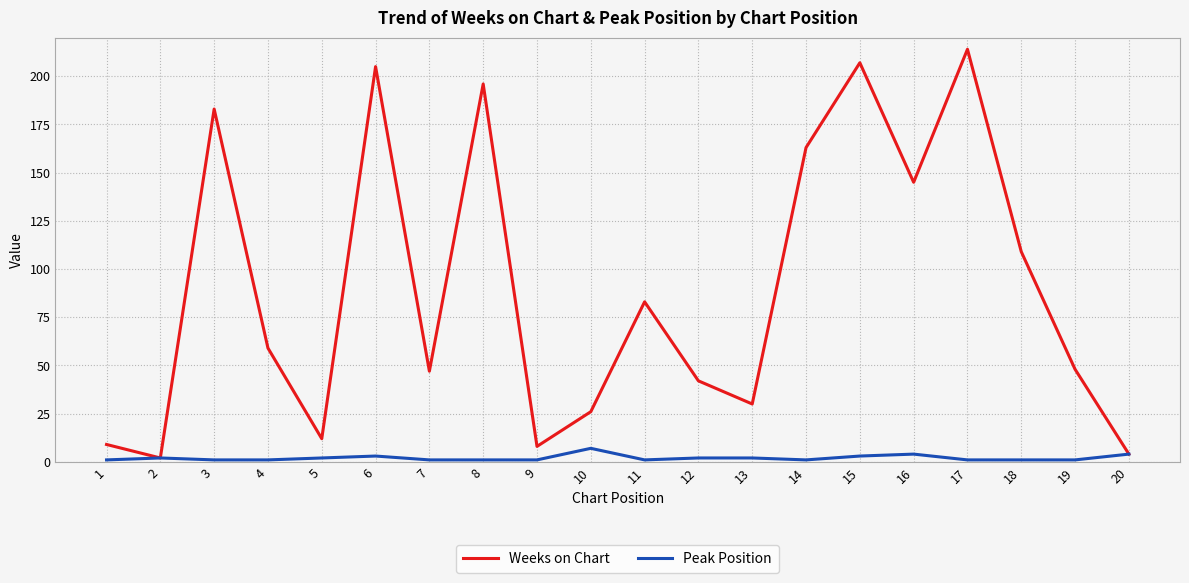

Rank the series by their average value, from lowest to highest.

Peak Position, Weeks on Chart